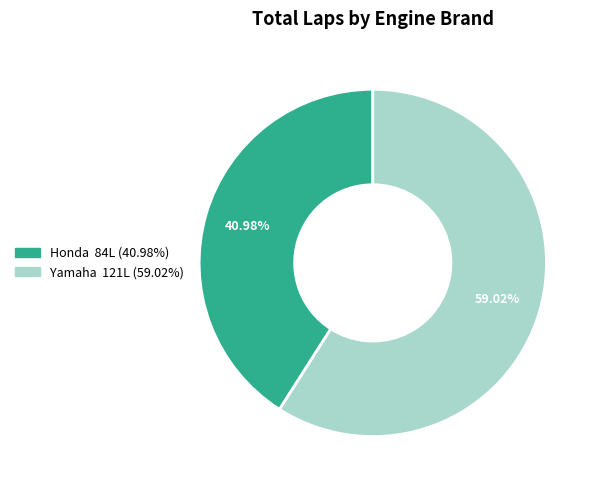

Is there any slice that represents more than half of the pie?

Yes